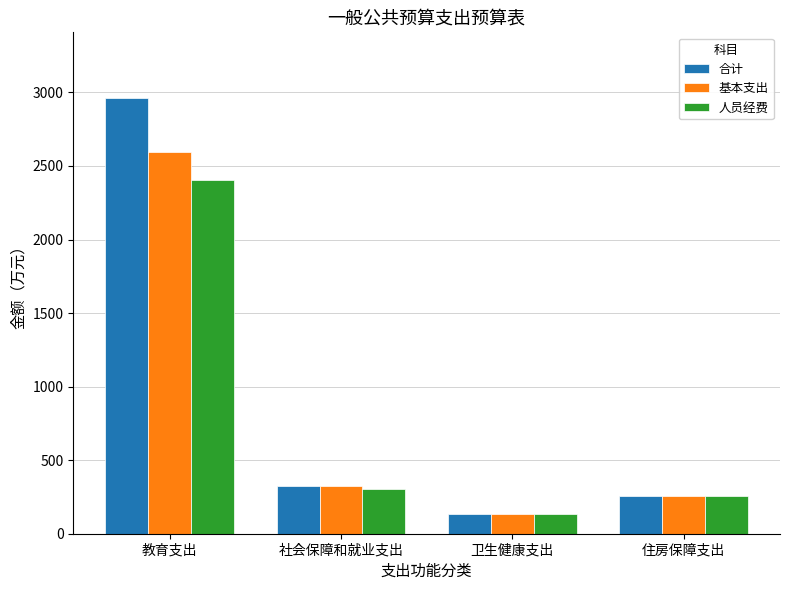

What are all the series names shown in the legend?

合计, 基本支出, 人员经费